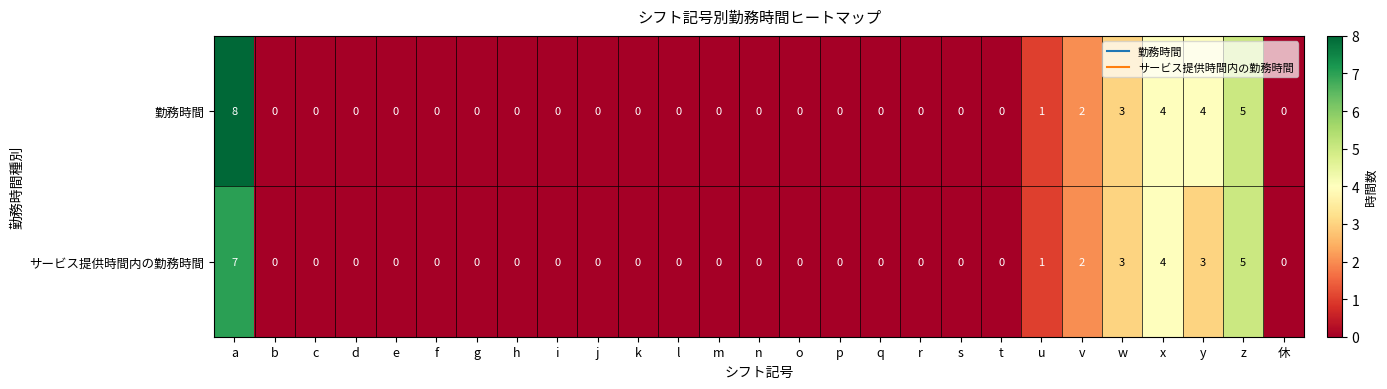

Which series has the largest total across all categories?

勤務時間